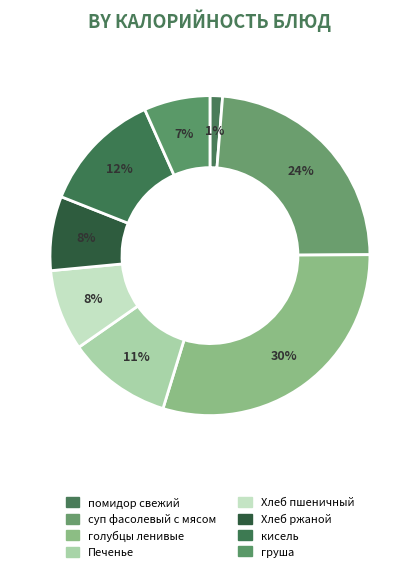

How many slices are in this pie chart?

8